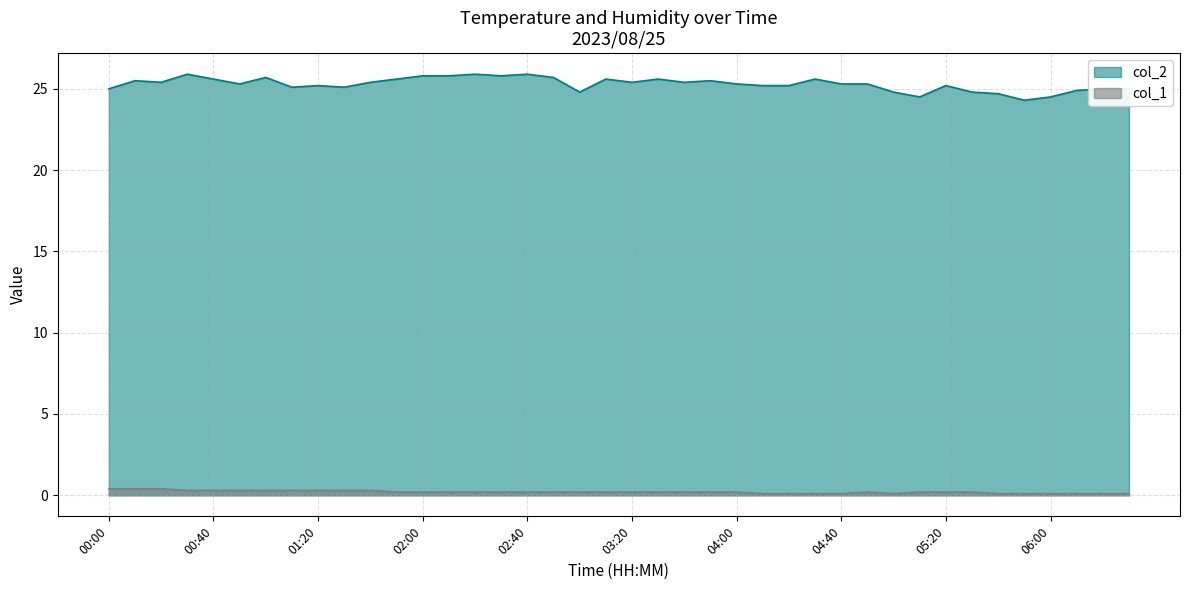

Which has a higher value, 04:20 or 00:10?

00:10